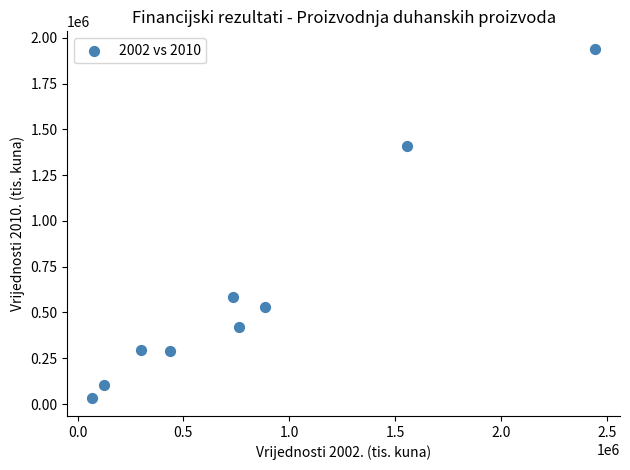

What Y value in the scatter plot is closest to 985277?

584245.0